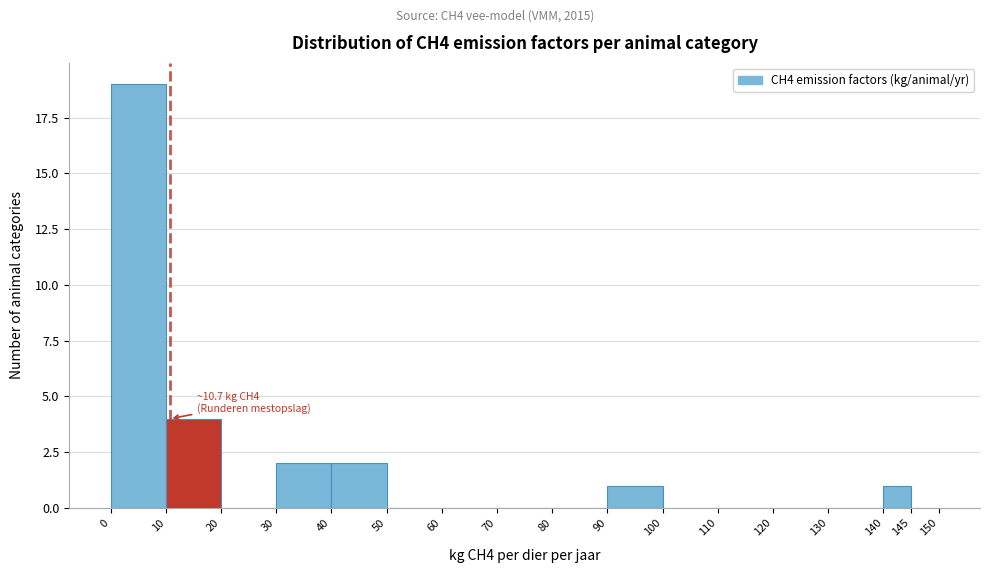

Over which range of the x-axis is the bar tallest?

0 to 10